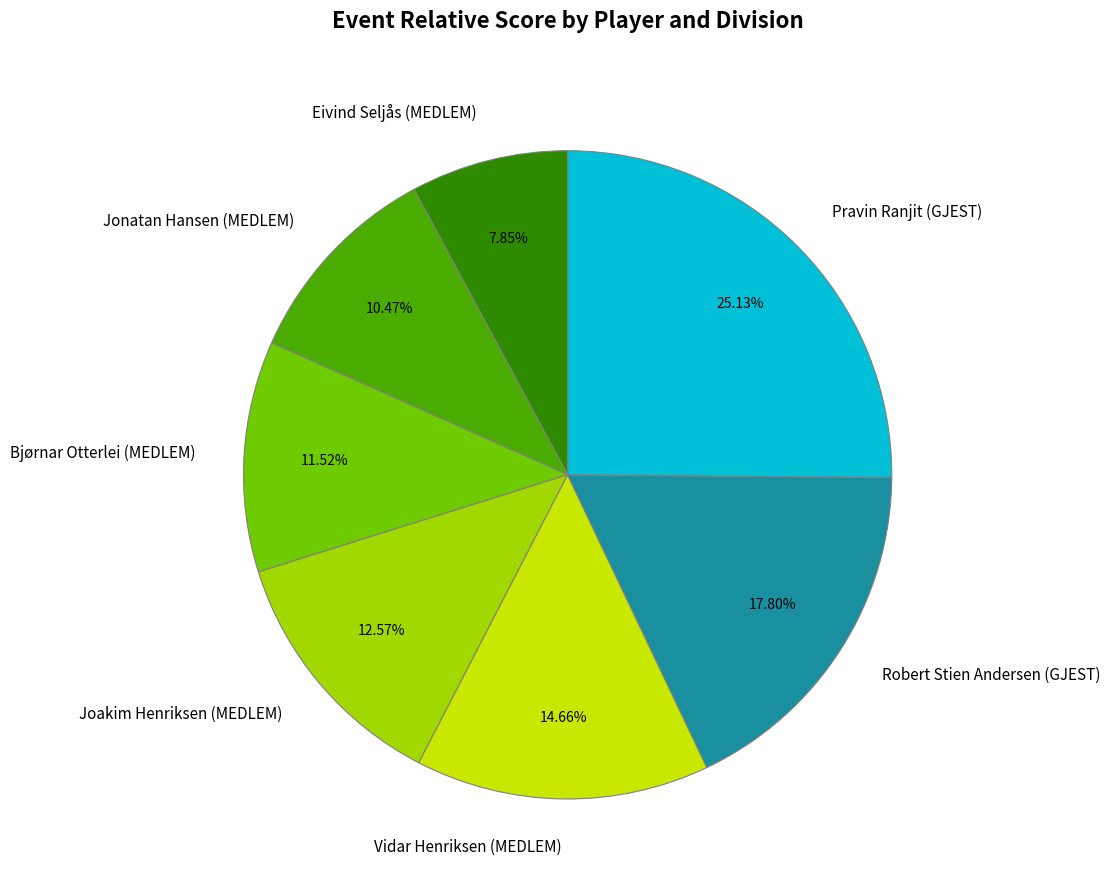

To the nearest percent, what is the average slice percentage?

14%